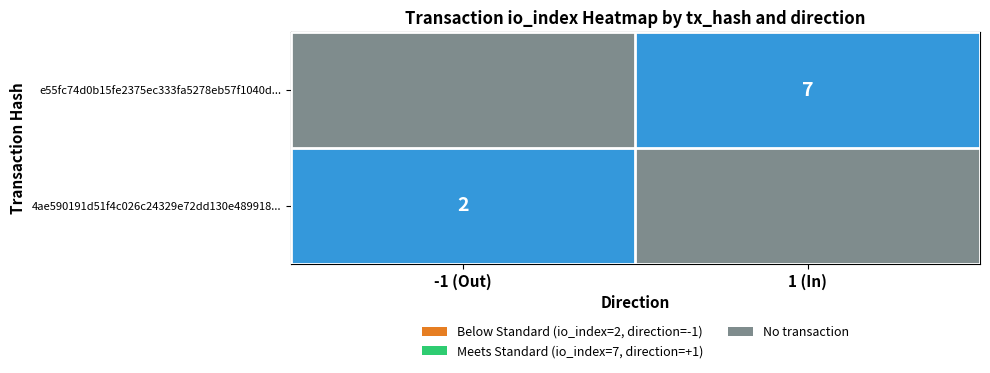

At which category does the chart reach its peak across all series?

1 (In)